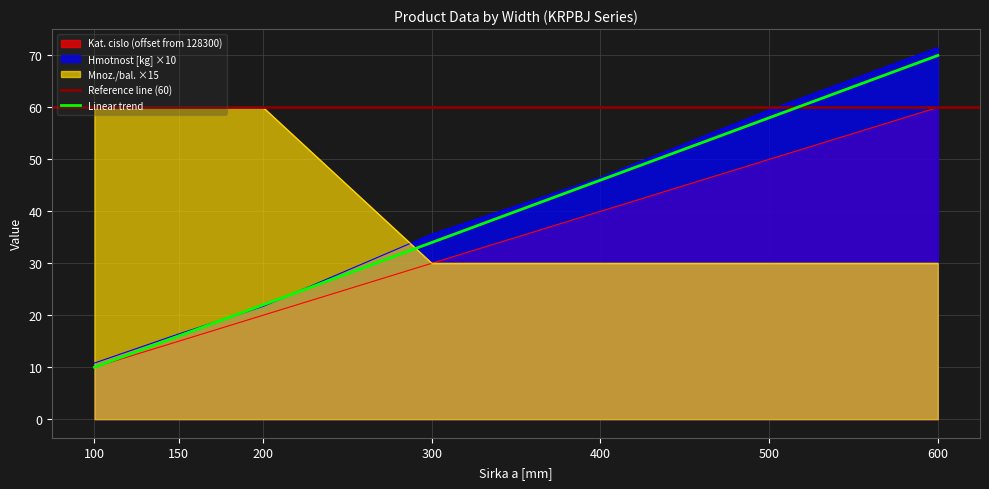

Between 150 and 500, which series saw the biggest shift?

Hmotnost [kg]